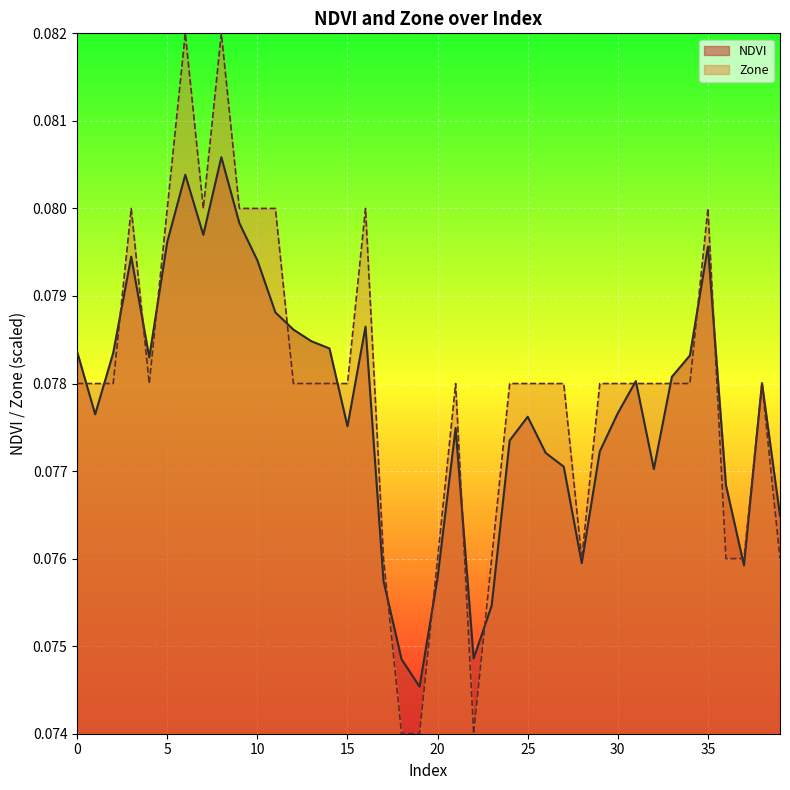

Which series has the largest total across all categories?

Zone